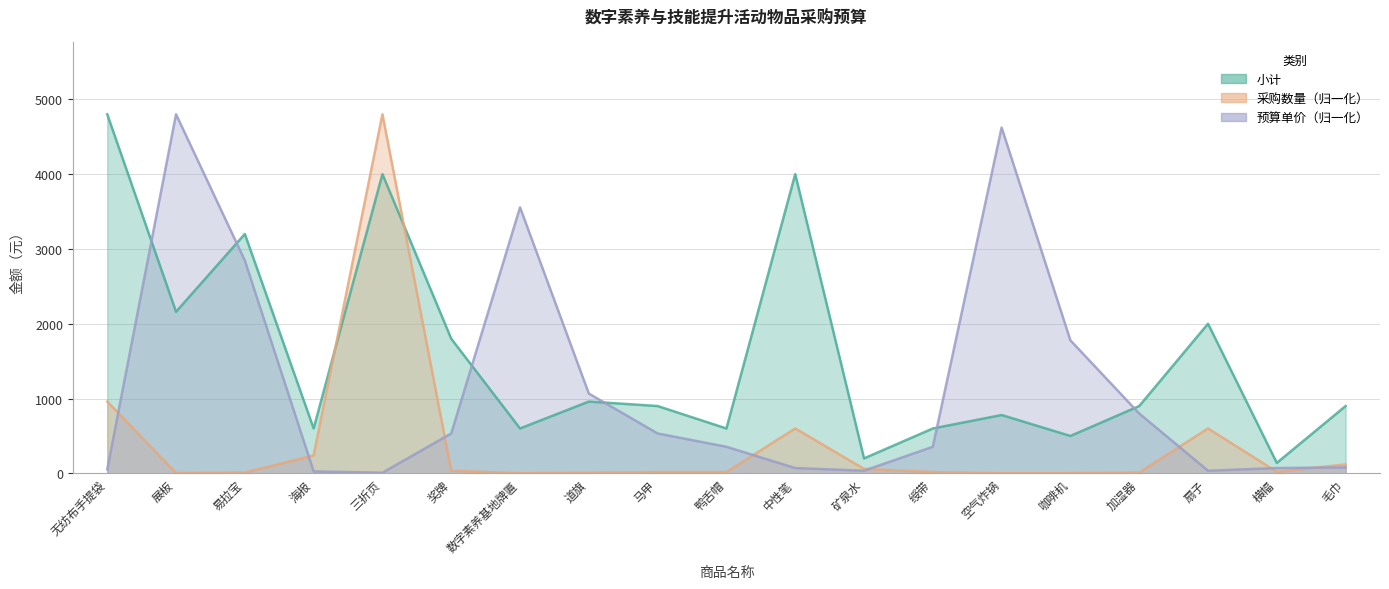

Does the chart display data point markers on the line(s)?

No